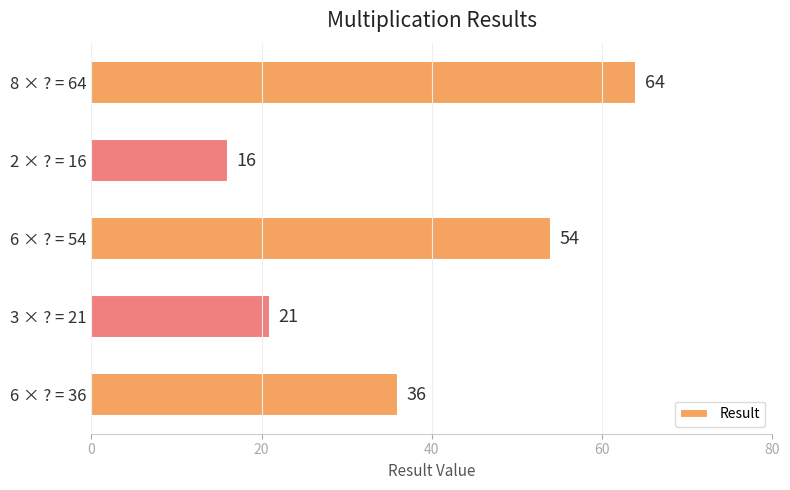

How many bars are there in total?

5